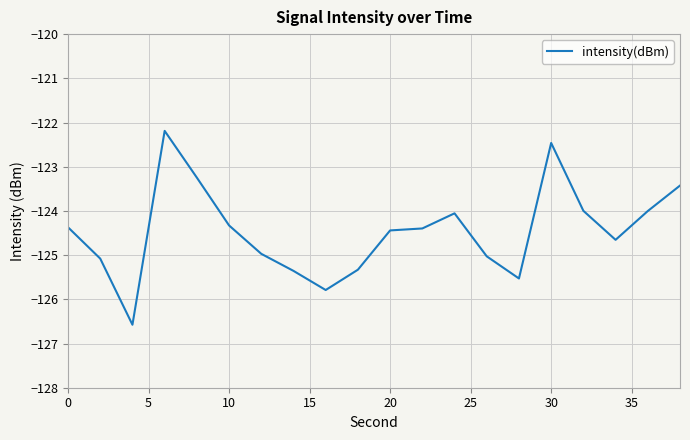

What is the greatest value displayed?

-122.2